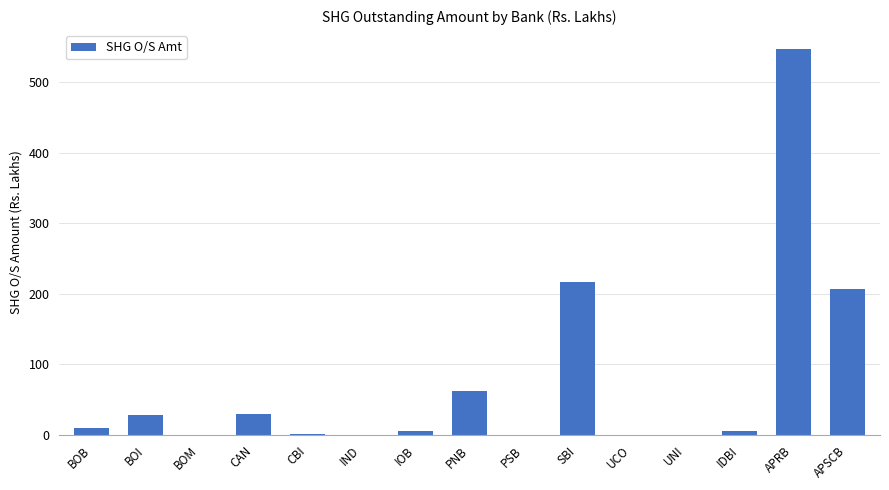

Is it true that the value at UCO is 254.3?

False